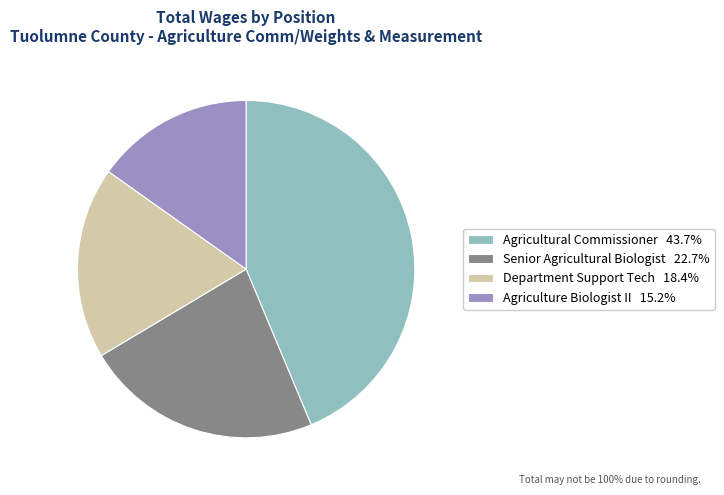

What is the ratio of the value at Agriculture Biologist II 15.2% to the value at Senior Agricultural Biologist 22.7%?

0.7